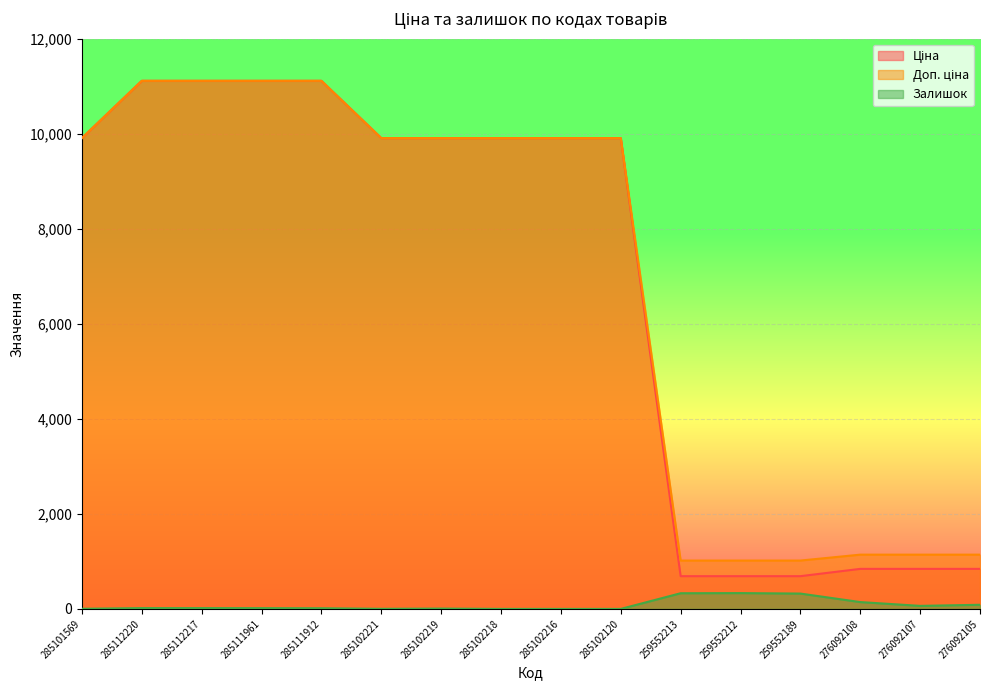

Read the Ціна value at 285111961.

11113.6